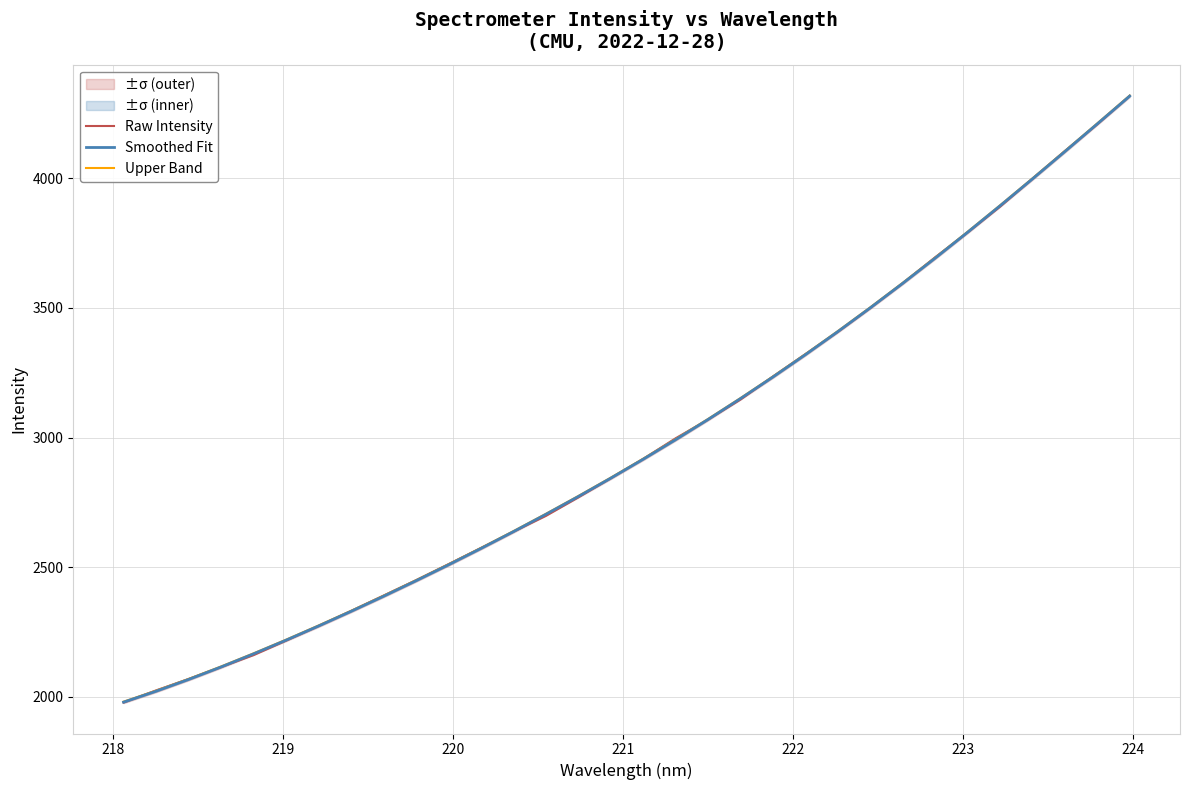

What is the highest value of the Smoothed Fit series?

4317.1